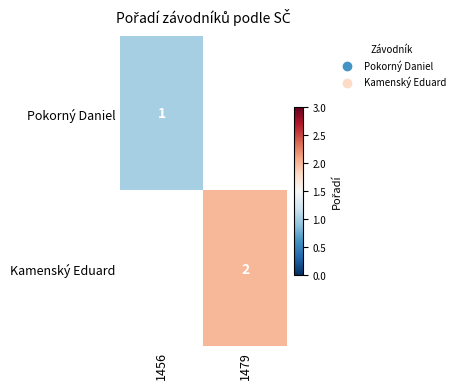

The Kamenský Eduard series shows 1.3 at 1479. True or false?

False